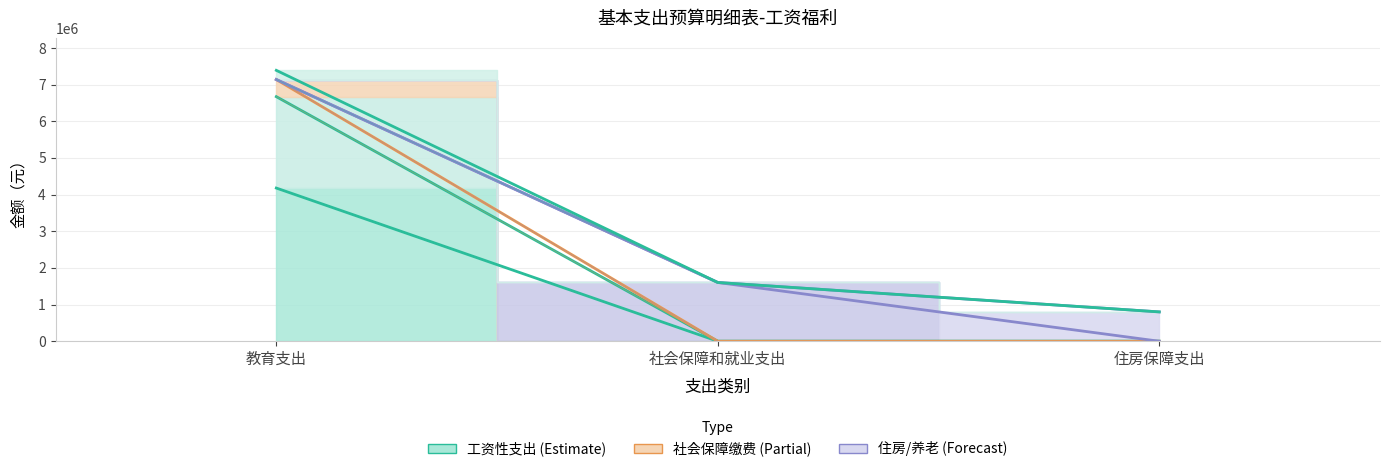

Is it true that 其他工资福利支出 equals 3282305.4 at 教育支出?

False